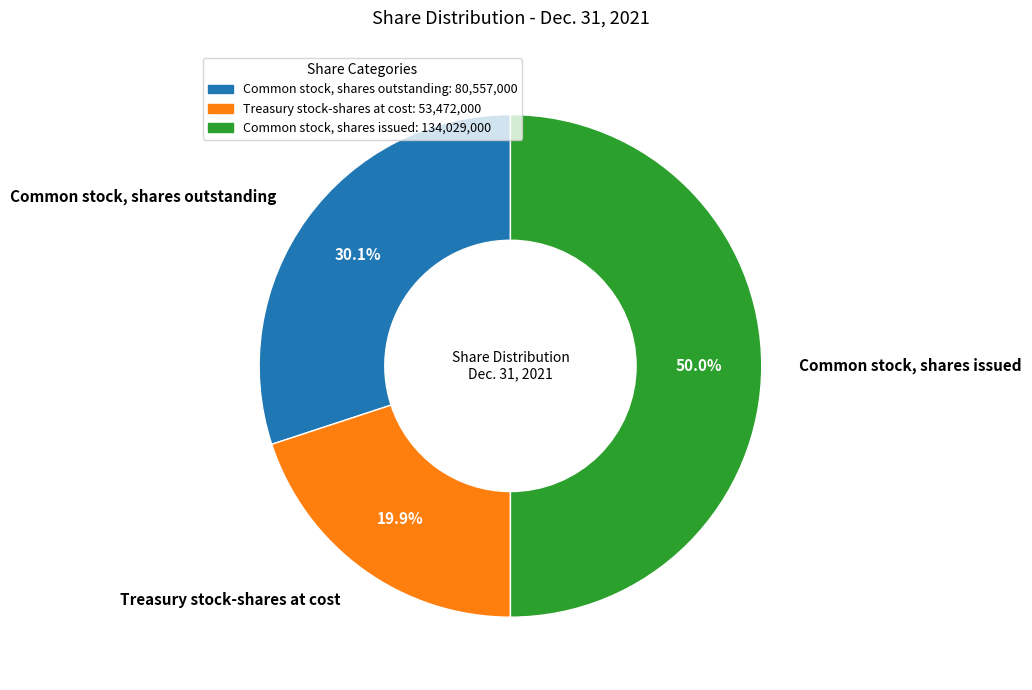

To the nearest percent, what is the difference between the Common stock, shares outstanding and Treasury stock-shares at cost slice percentages?

10%